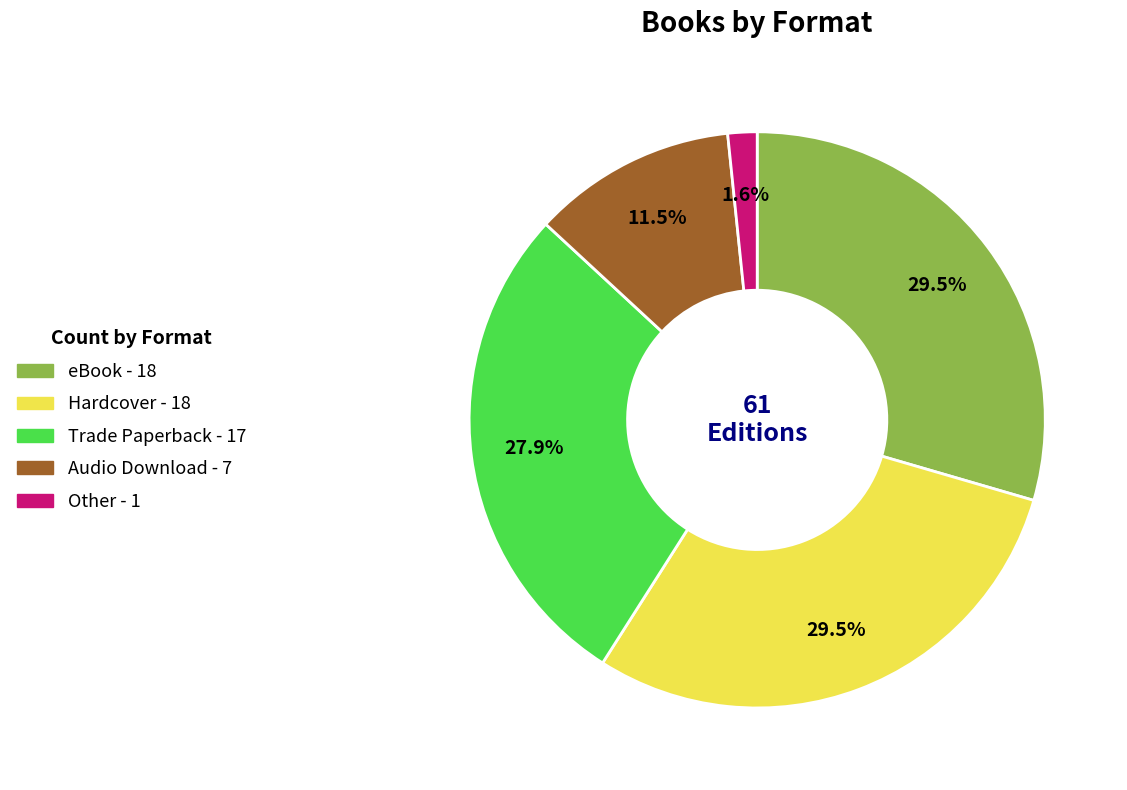

What is the smallest slice in the pie chart?

Other